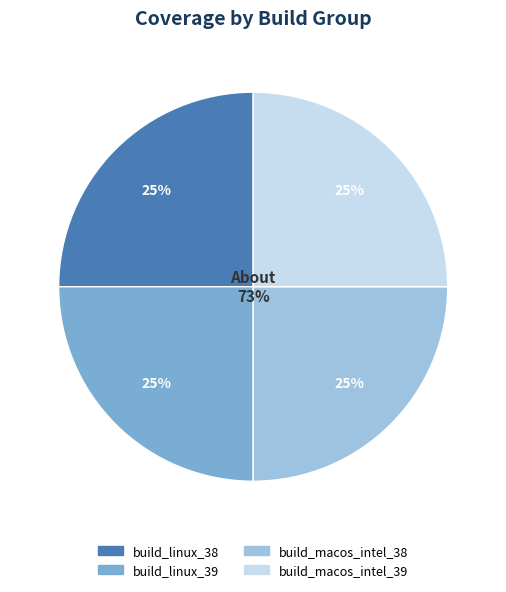

Which category has the smallest portion of the pie?

build_linux_38 (72)